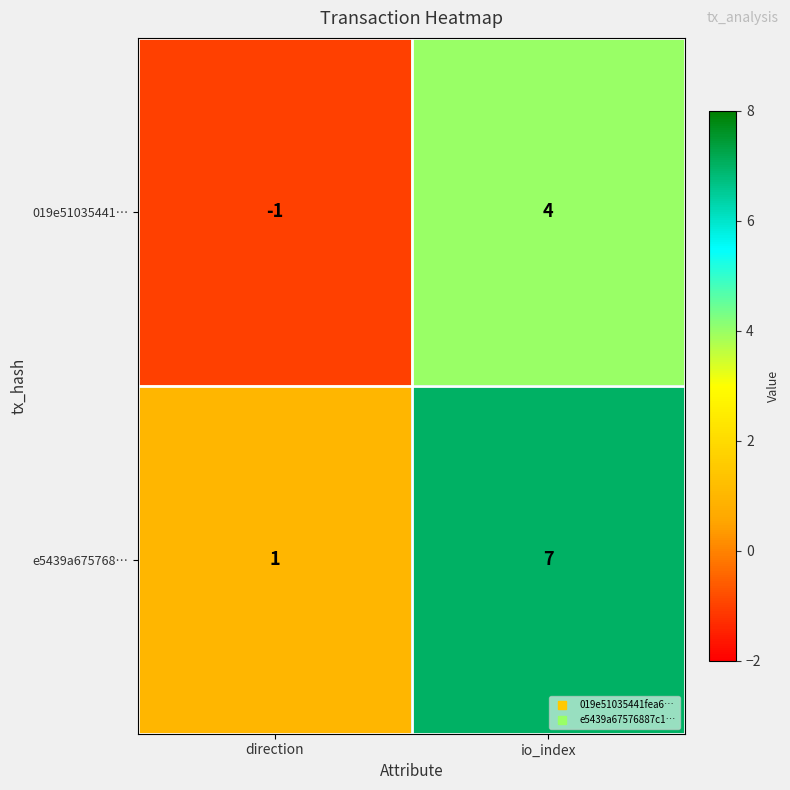

What is the average value of the e5439a675768… series?

4